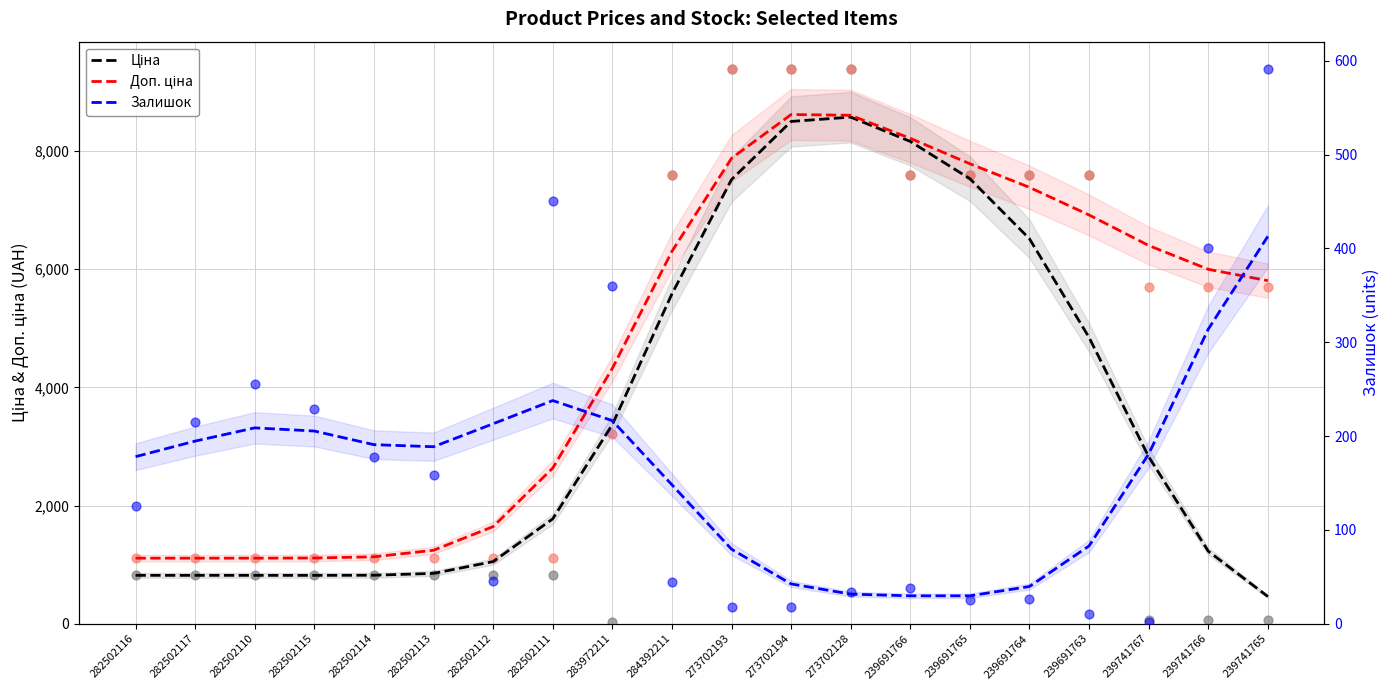

Is the value of Залишок at 239691765 greater than the value of Доп. ціна at 239691765?

No